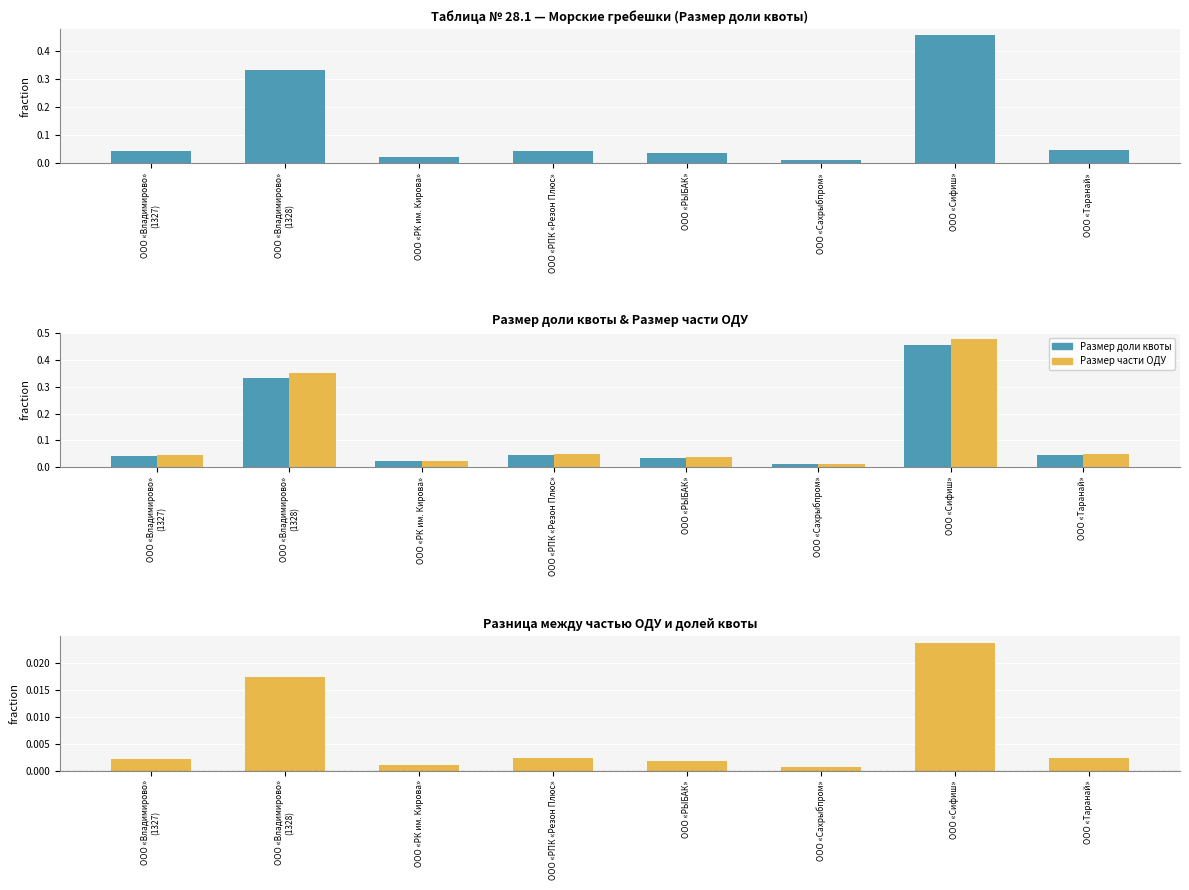

Where is Размер доли квоты nearest to the value 0?

ООО «Сахрыбпром»